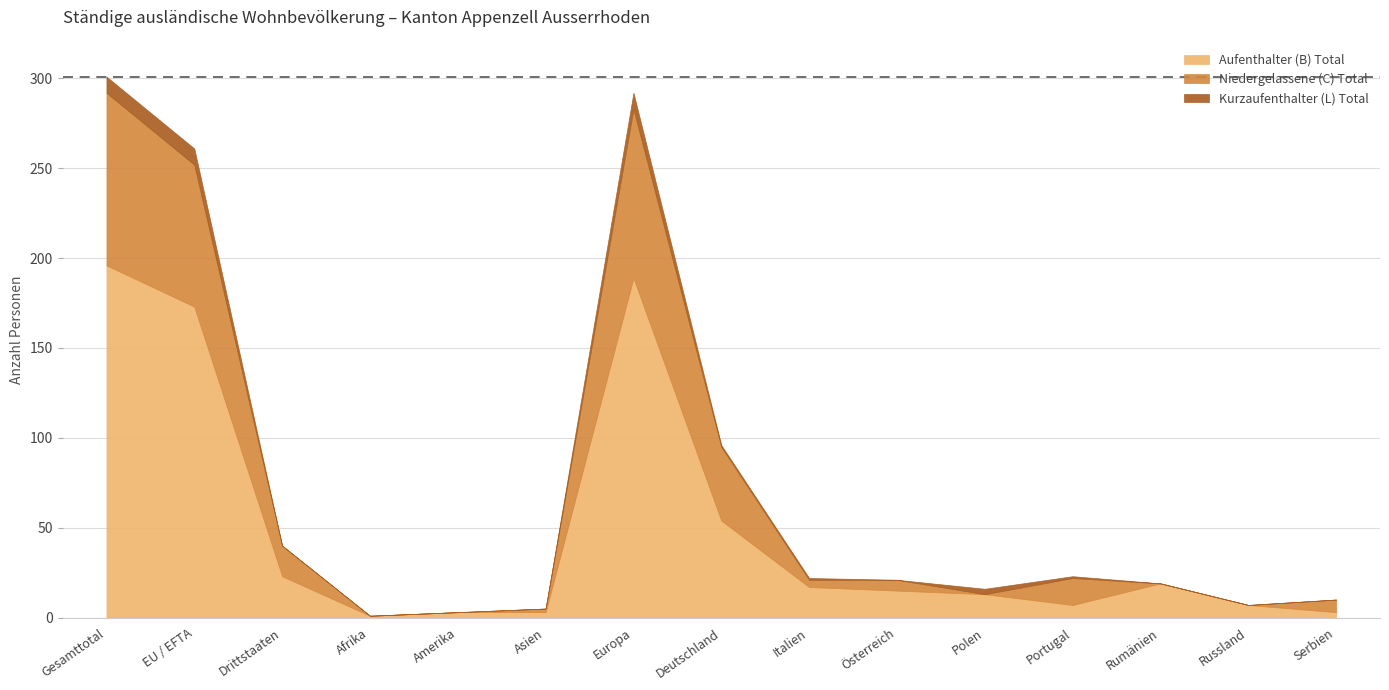

What is the label of the 12th point from the left?

Portugal